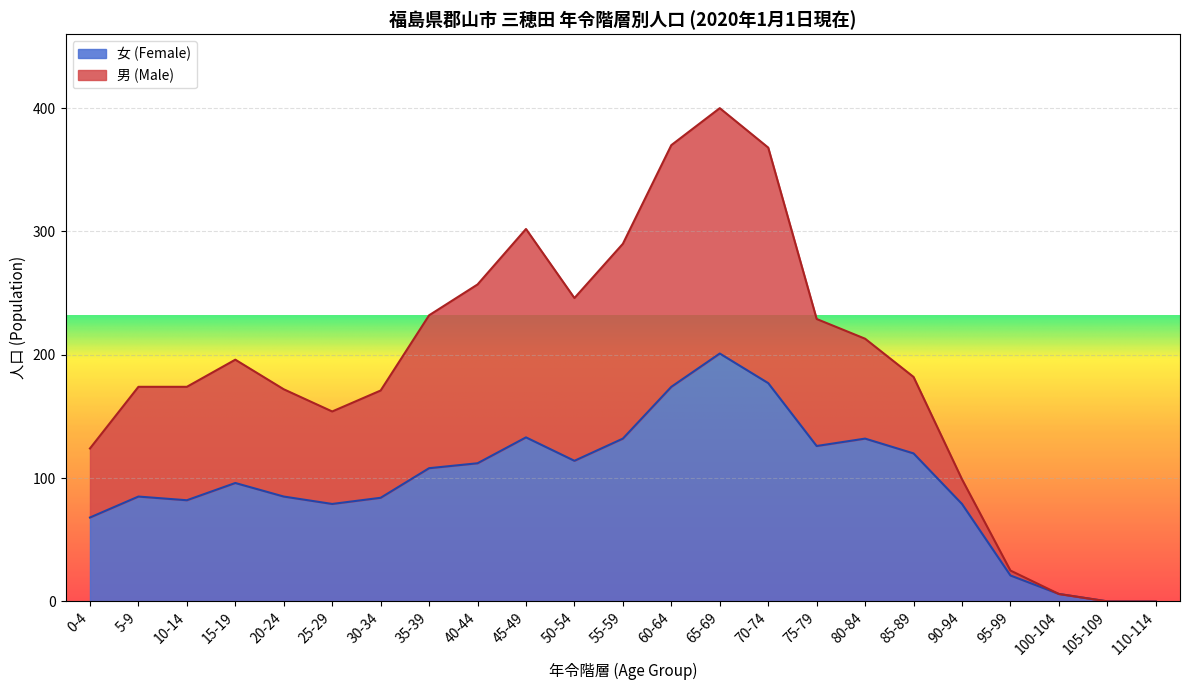

Which series has the largest range (max minus min)?

男 (Male)